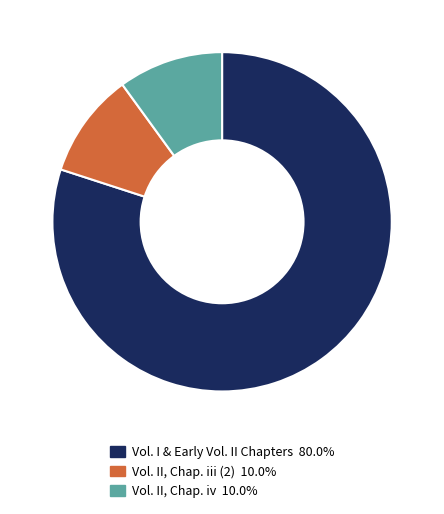

Is there any slice that represents more than half of the pie?

Yes